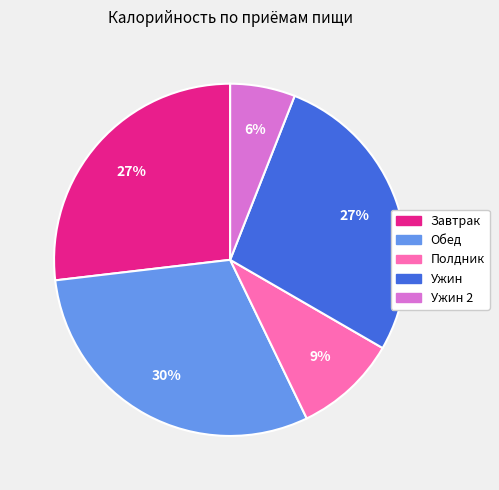

To the nearest percent, what is the difference between the largest and smallest slice percentages?

24%